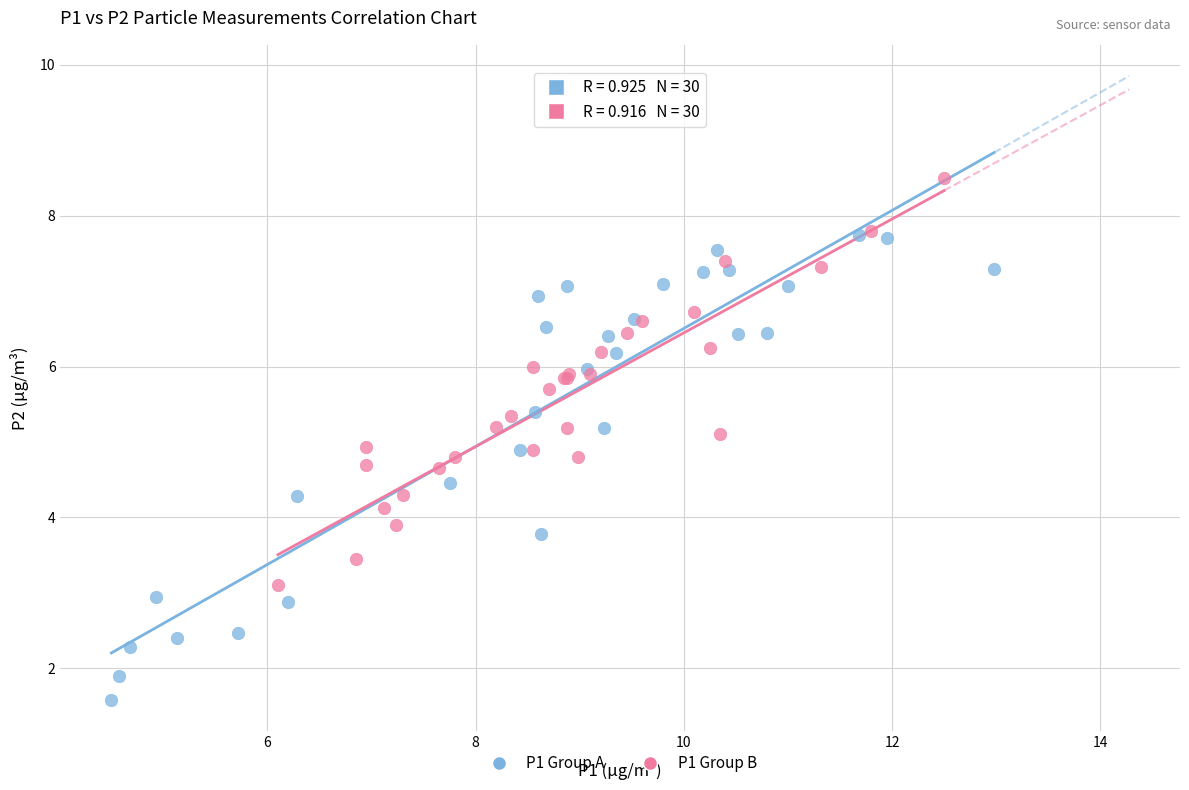

Which series has the largest Y range (max minus min)?

P1 Group A